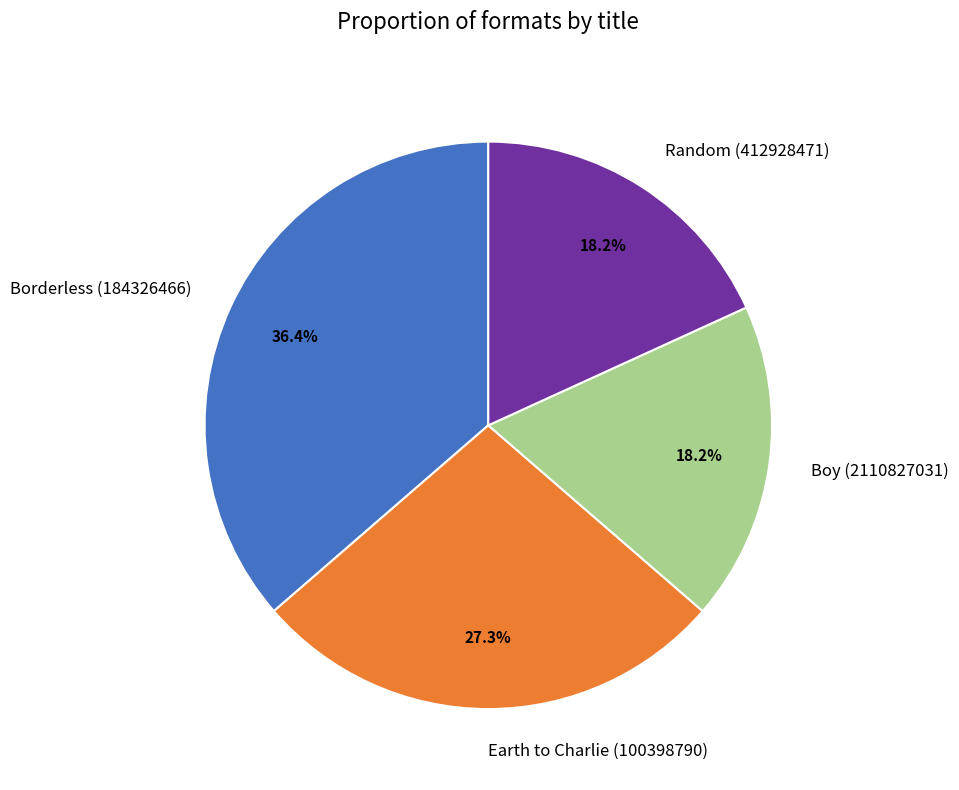

Is Earth to Charlie (100398790) the majority of the pie?

No